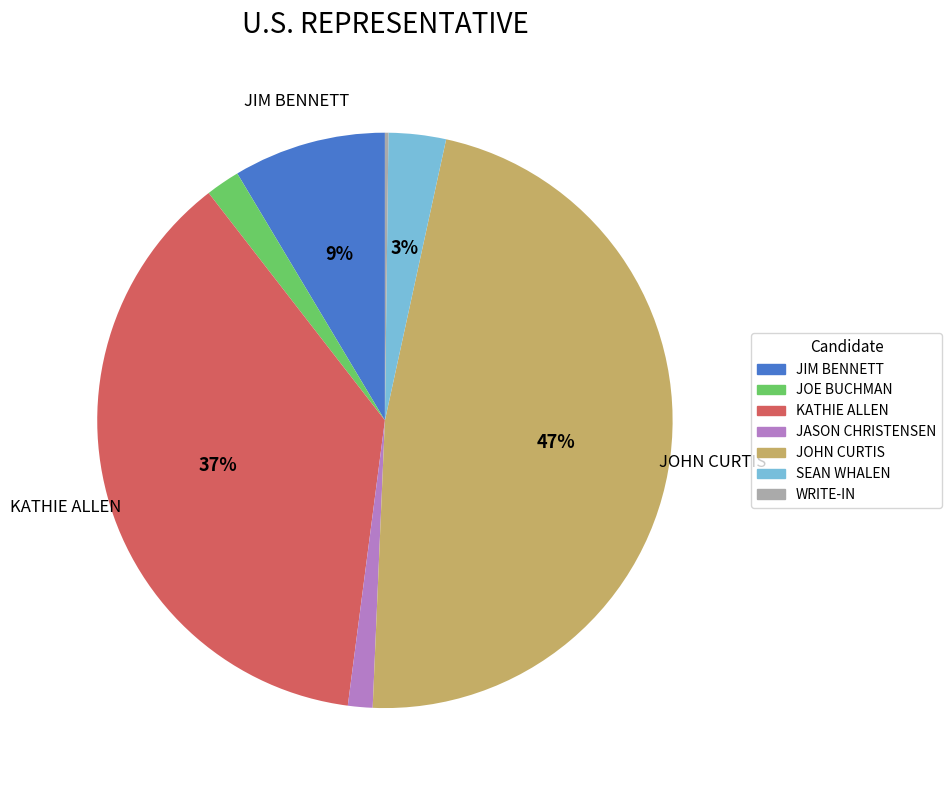

Between KATHIE ALLEN and JIM BENNETT, which is larger?

KATHIE ALLEN